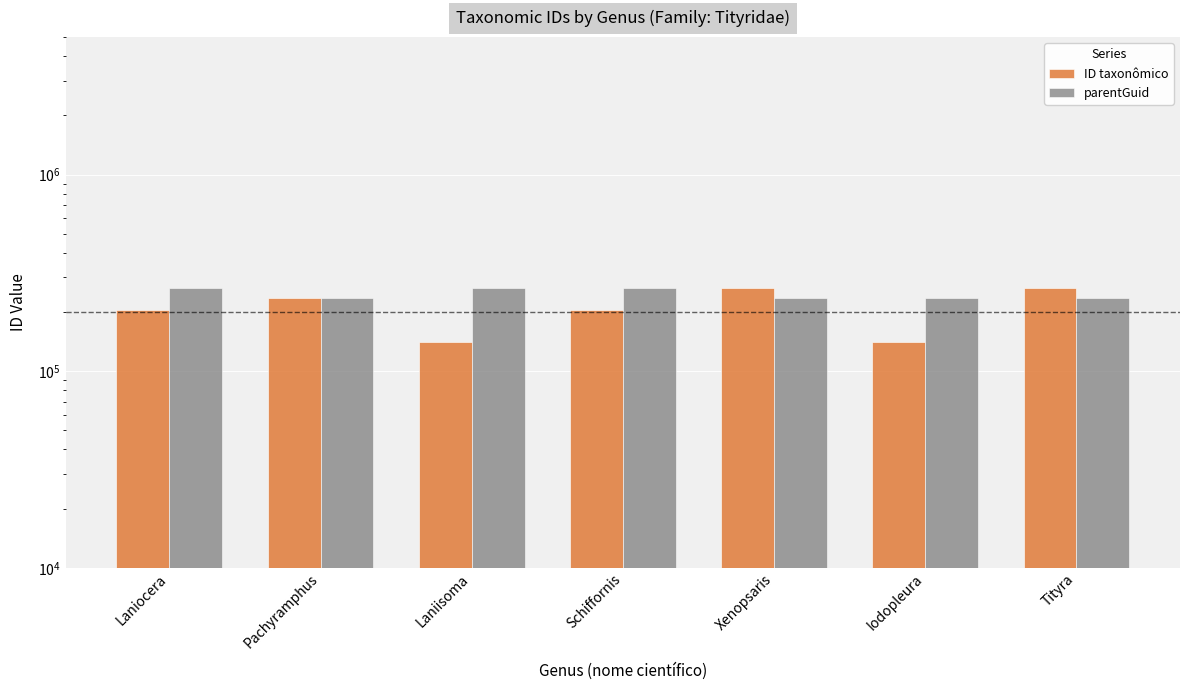

What is the label of the 5th bar from the left?

Xenopsaris